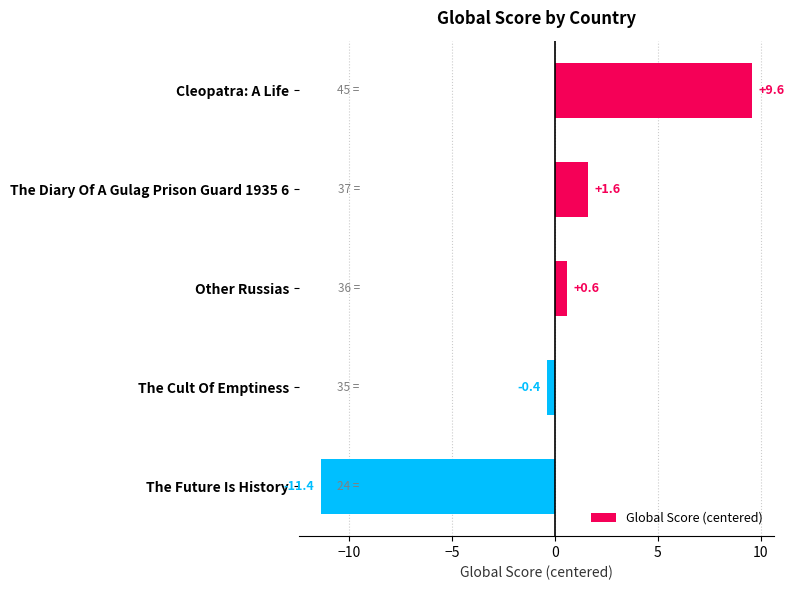

Count the number of data series in this chart.

1